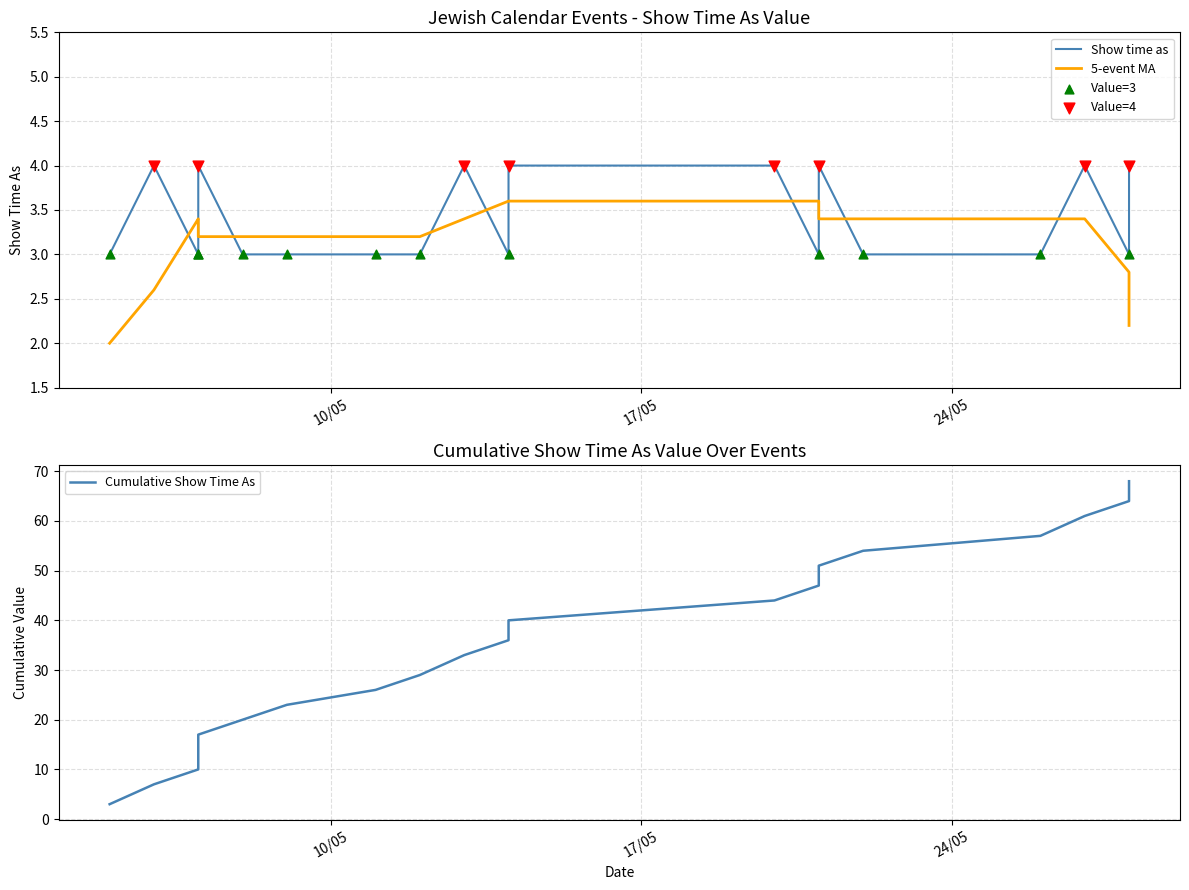

Which series has the largest total across all categories?

Cumulative Show Time As